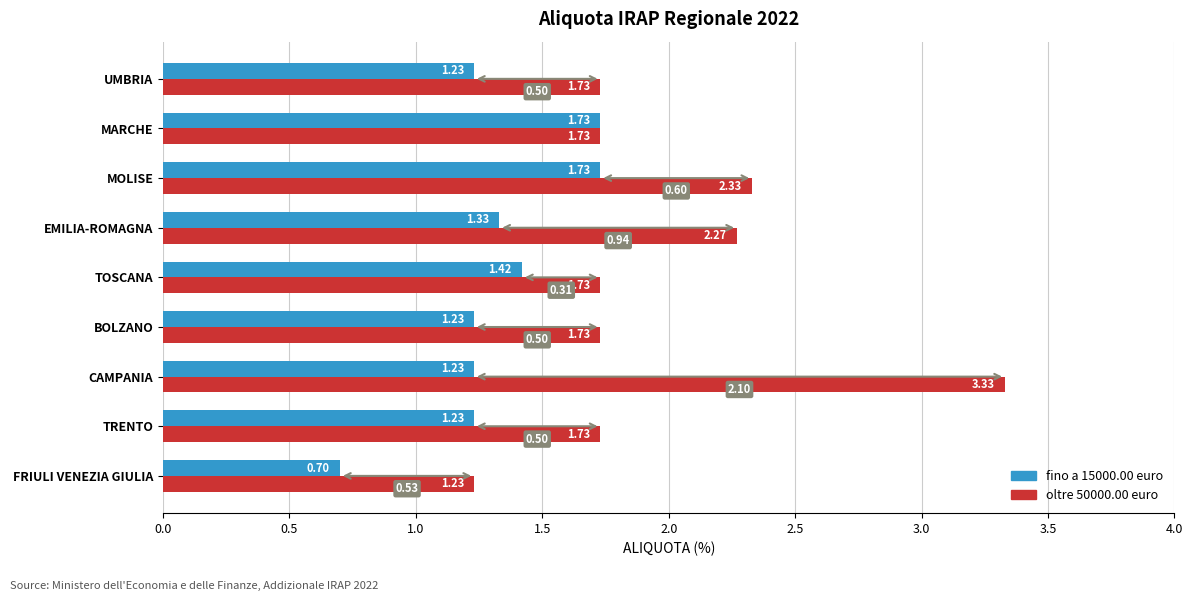

How many series are shown in this chart?

2